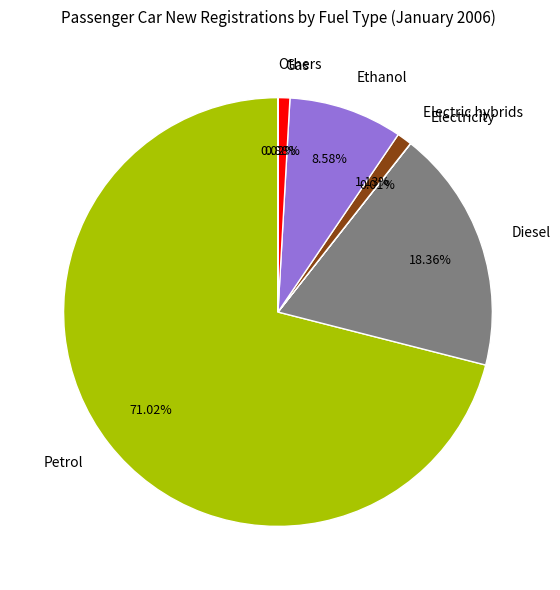

Does any single category account for the majority?

Yes